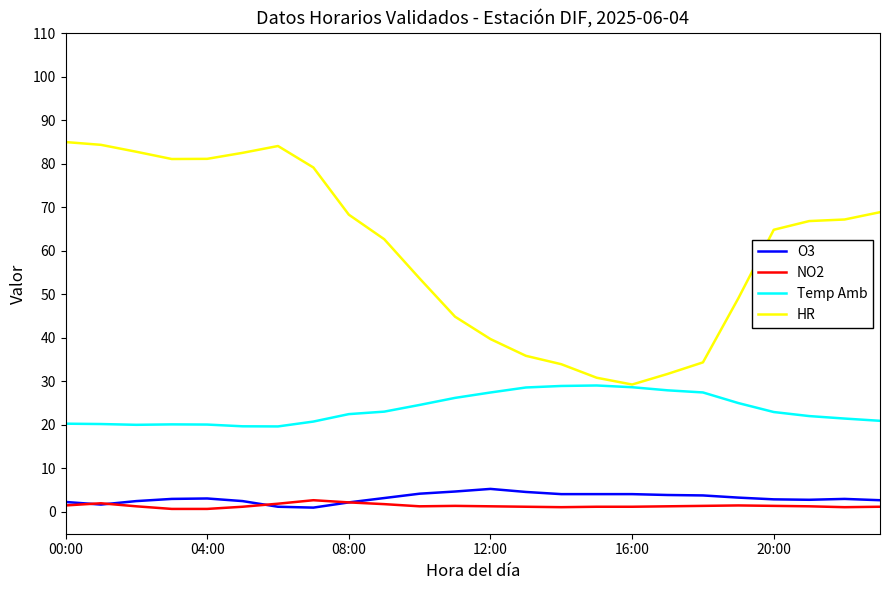

True or false: HR and O3 cross at least once.

False